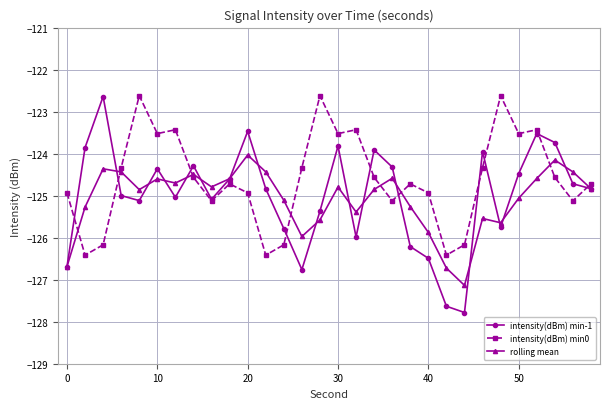

What is the value of the intensity(dBm) min0 point at the 25th from the left?

-122.6